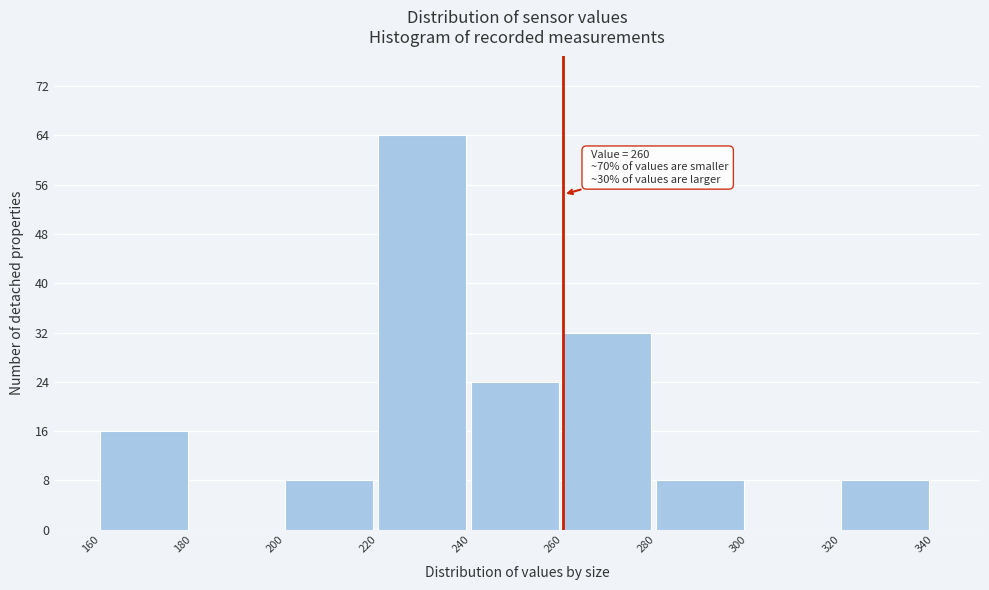

Which range on the x-axis has the tallest bar?

220 to 240